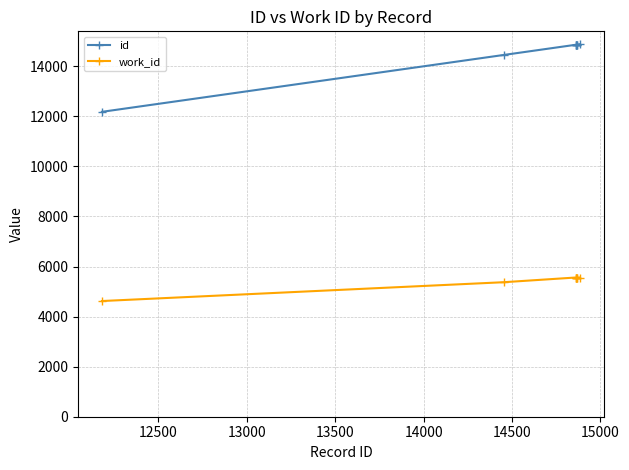

What is the value of the work_id point at the 2nd from the left?

5374